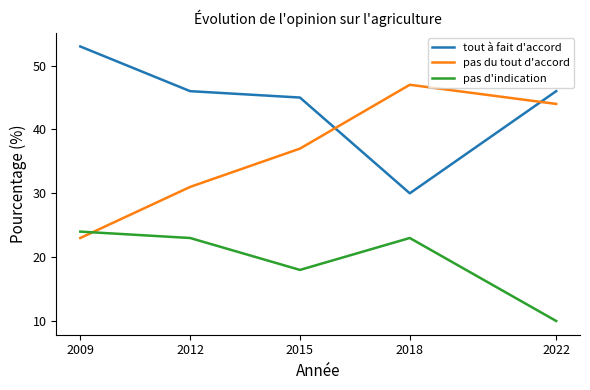

How many lines are shown in the chart?

3